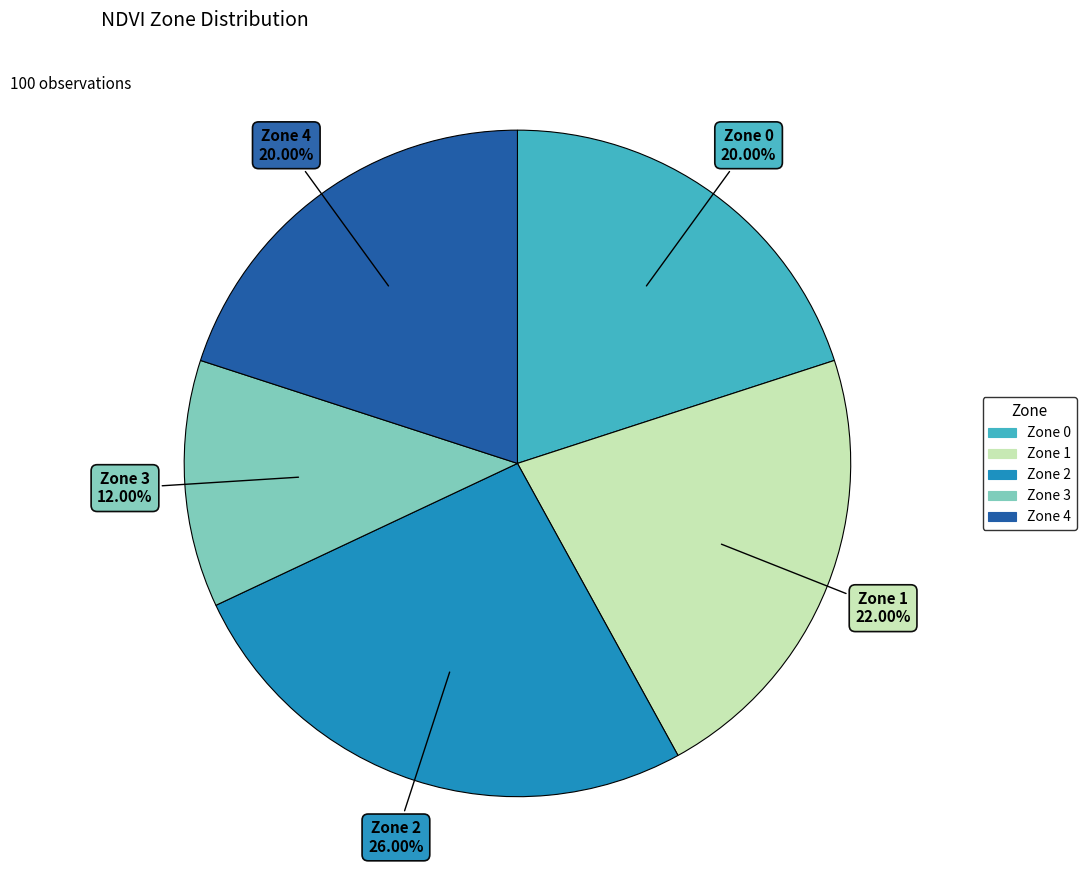

What is the largest slice in the pie chart?

Zone 2